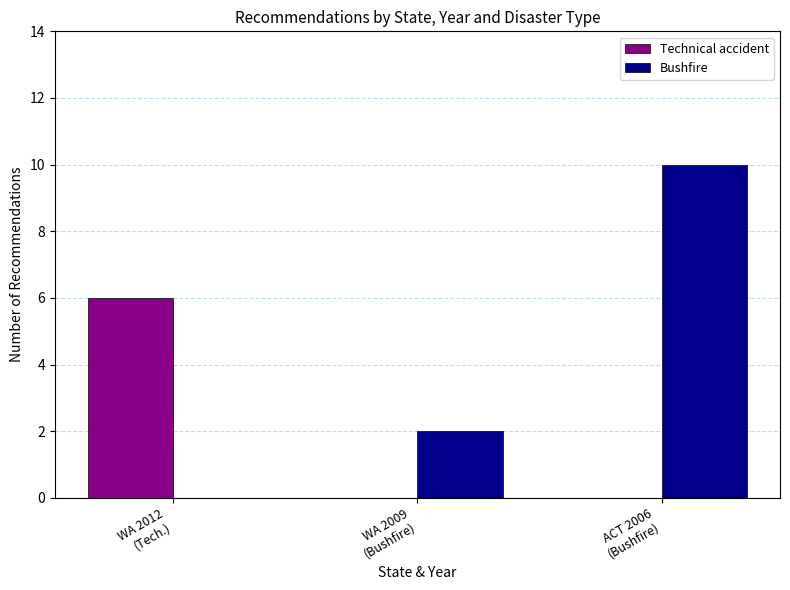

Which series has the largest total across all categories?

Bushfire